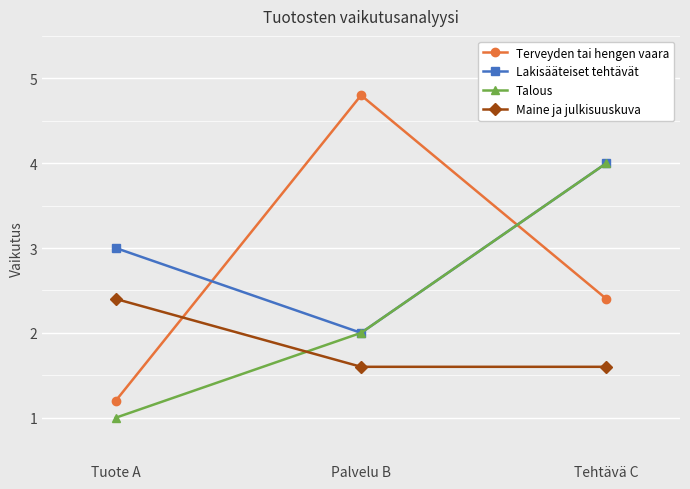

Reading left to right, transcribe all the data shown in this chart.

Terveyden tai hengen vaara: 1.2	4.8	2.4
Lakisääteiset tehtävät: 3.0	2.0	4.0
Talous: 1.0	2.0	4.0
Maine ja julkisuuskuva: 2.4	1.6	1.6